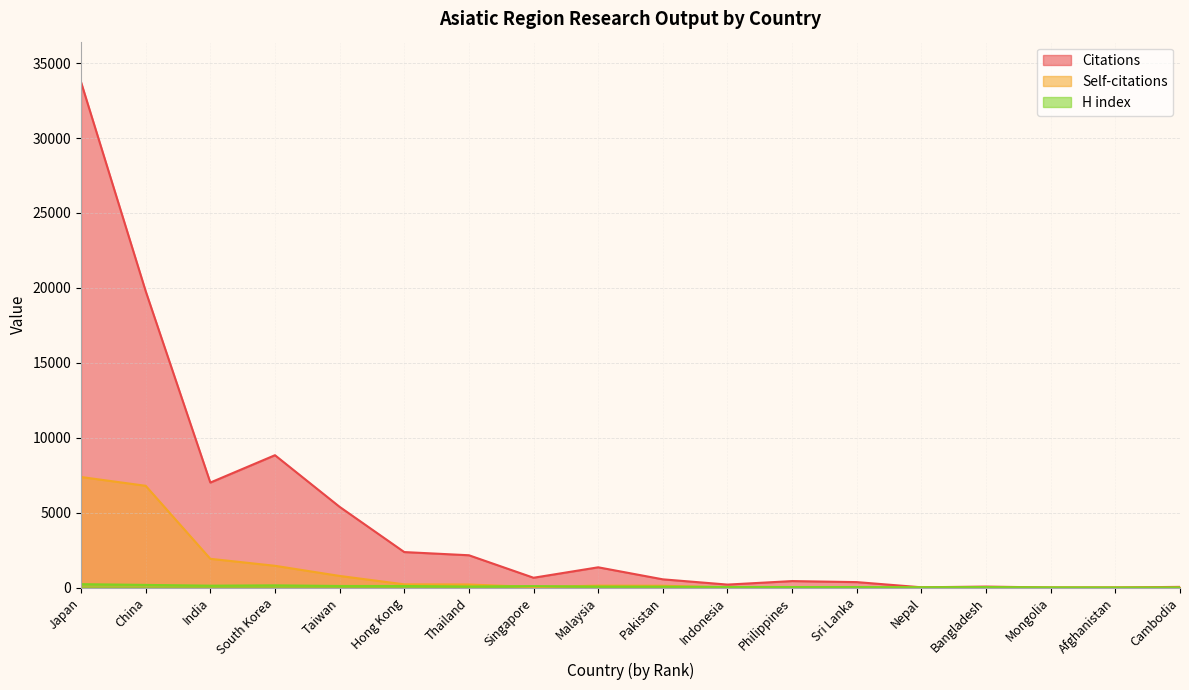

What position from the left is Cambodia?

18